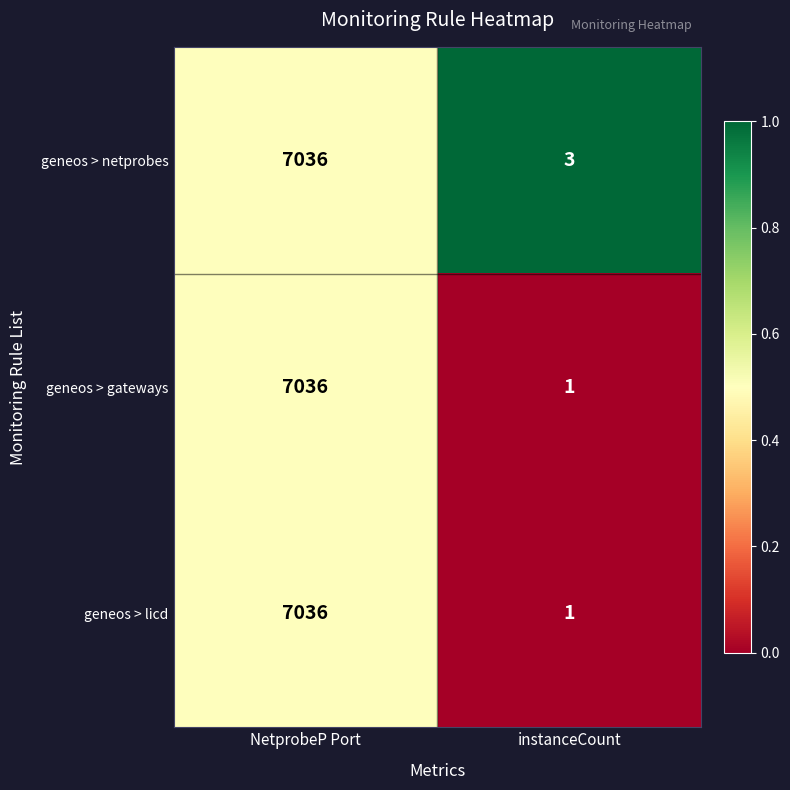

What is the difference between the maximum and minimum values in the geneos > netprobes series?

7033